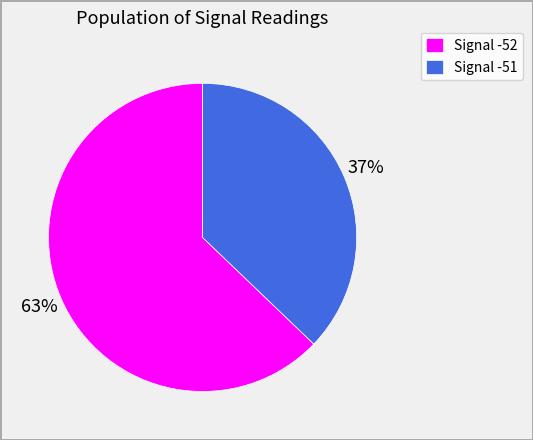

Is the sum of Signal -52 and Signal -51 greater than half?

Yes